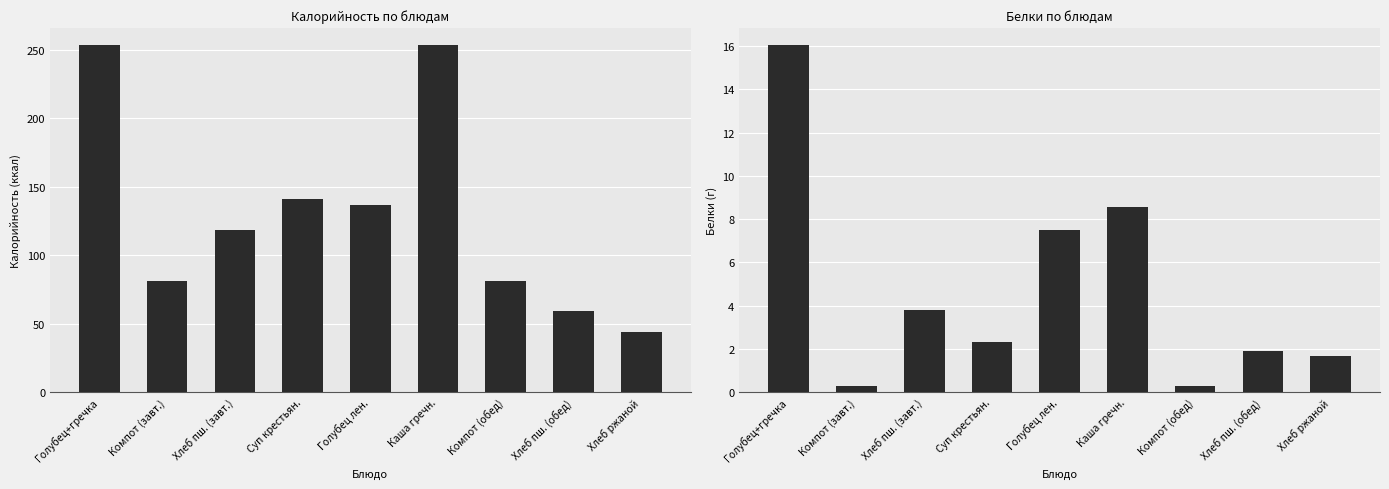

Which has a higher value, Компот (завт.) or Хлеб пш. (обед)?

Компот (завт.)